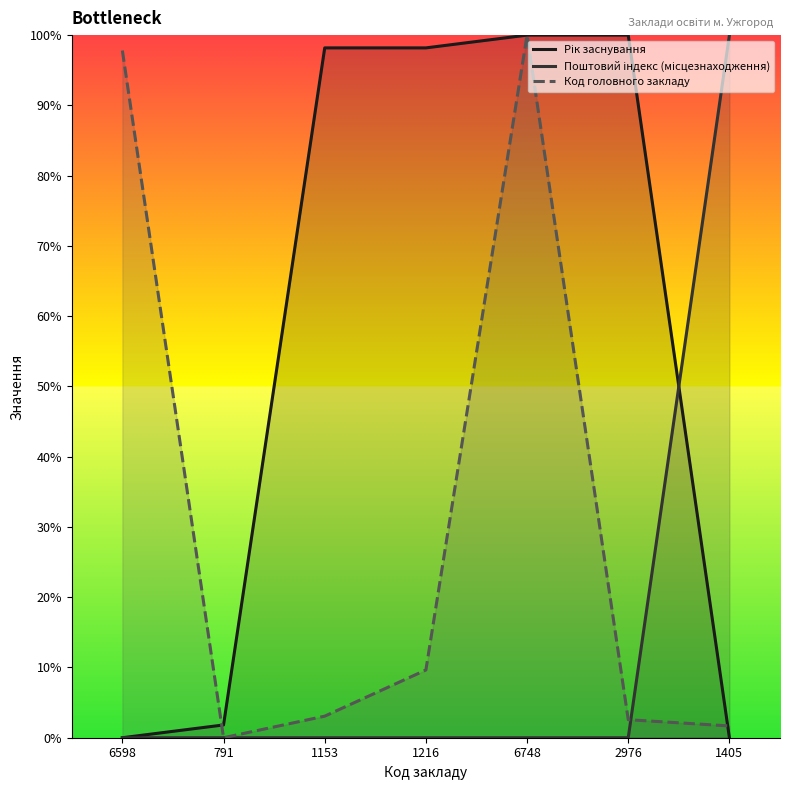

At which category does the chart reach its minimum across all series?

6598